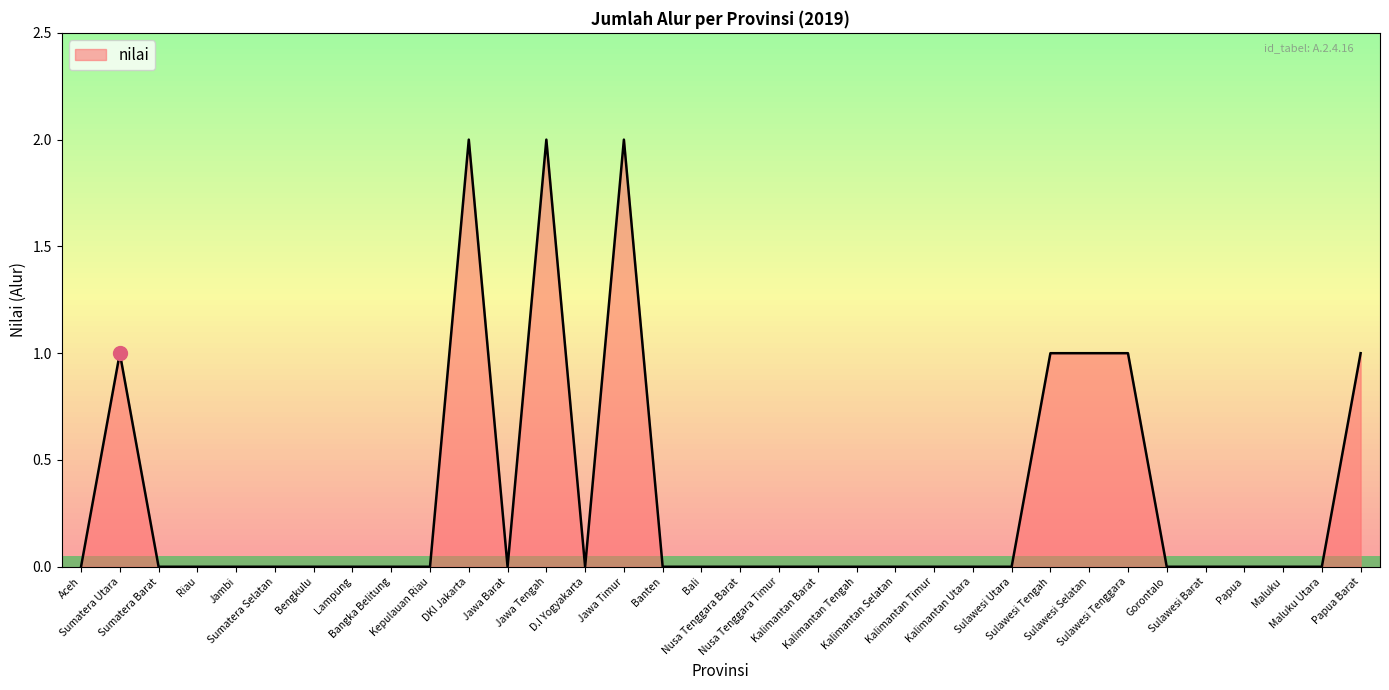

Does the chart have visible grid lines?

No